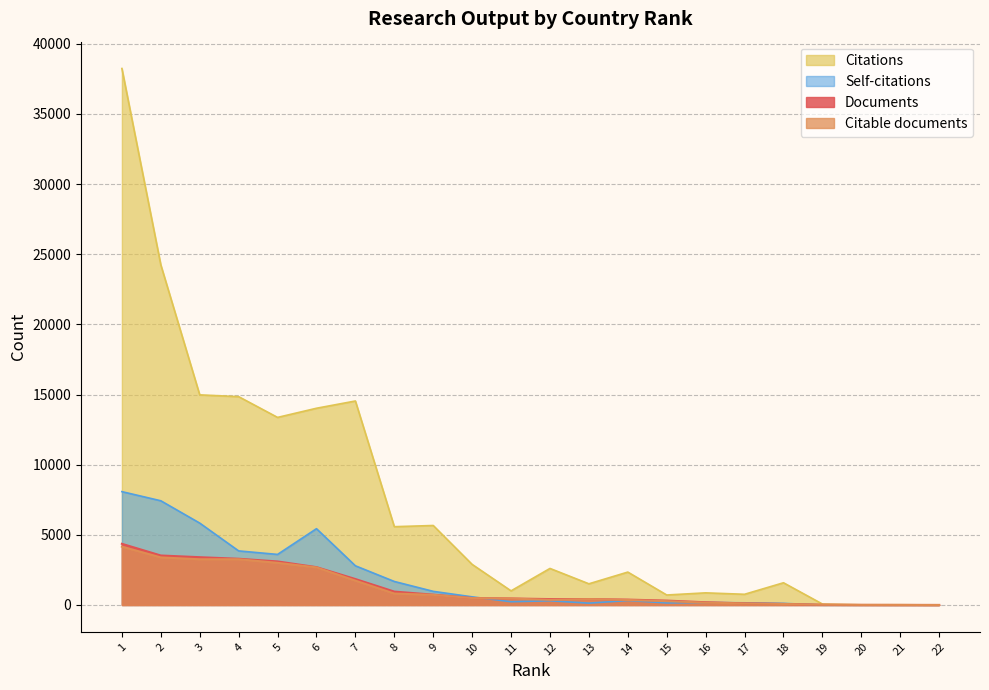

Where is the first local minimum for Citable documents?

3